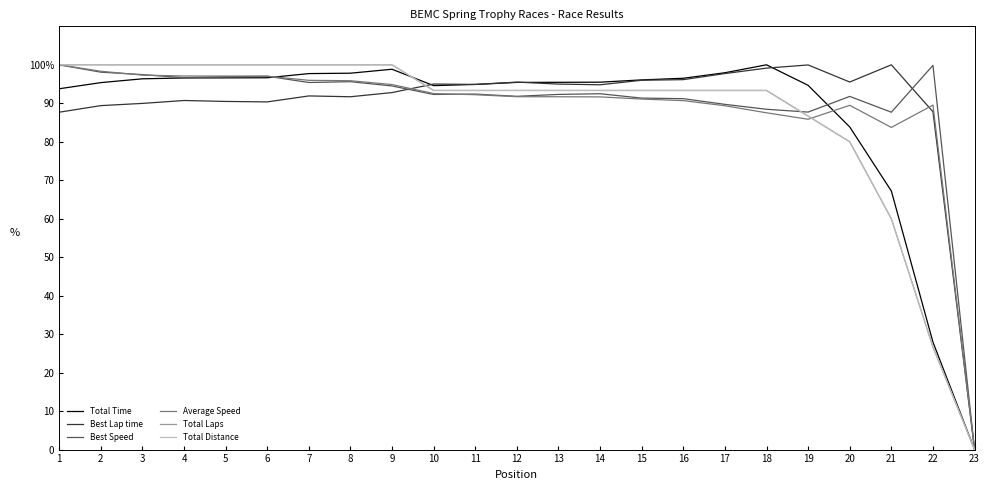

Reading left to right, extract all data points from this chart.

Total Time: 93.8	95.4	96.4	96.6	96.6	96.6	97.7	97.8	98.8	94.6	94.9	95.4	95.5	95.5	96.1	96.5	97.9	100.0	94.7	83.8	67.2	27.9	0.0
Best Lap time: 87.7	89.4	90.0	90.7	90.5	90.4	91.9	91.7	92.8	95.0	94.9	95.5	95.0	94.8	96.0	96.1	97.7	99.1	100.0	95.5	100.0	87.8	0.0
Best Speed: 100.0	98.1	97.5	96.6	96.9	97.0	95.4	95.6	94.5	92.3	92.4	91.8	92.3	92.5	91.3	91.2	89.7	88.4	87.7	91.8	87.7	99.9	0.0
Average Speed: 100.0	98.3	97.3	97.1	97.1	97.0	96.0	95.9	94.9	92.5	92.2	91.7	91.7	91.7	91.1	90.7	89.4	87.5	85.9	89.5	83.7	89.5	0.0
Total Laps: 100.0	100.0	100.0	100.0	100.0	100.0	100.0	100.0	100.0	93.3	93.3	93.3	93.3	93.3	93.3	93.3	93.3	93.3	86.7	80.0	60.0	26.7	0.0
Total Distance: 100.0	100.0	100.0	100.0	100.0	100.0	100.0	100.0	100.0	93.3	93.3	93.3	93.3	93.3	93.3	93.3	93.3	93.3	86.7	80.0	60.0	26.7	0.0